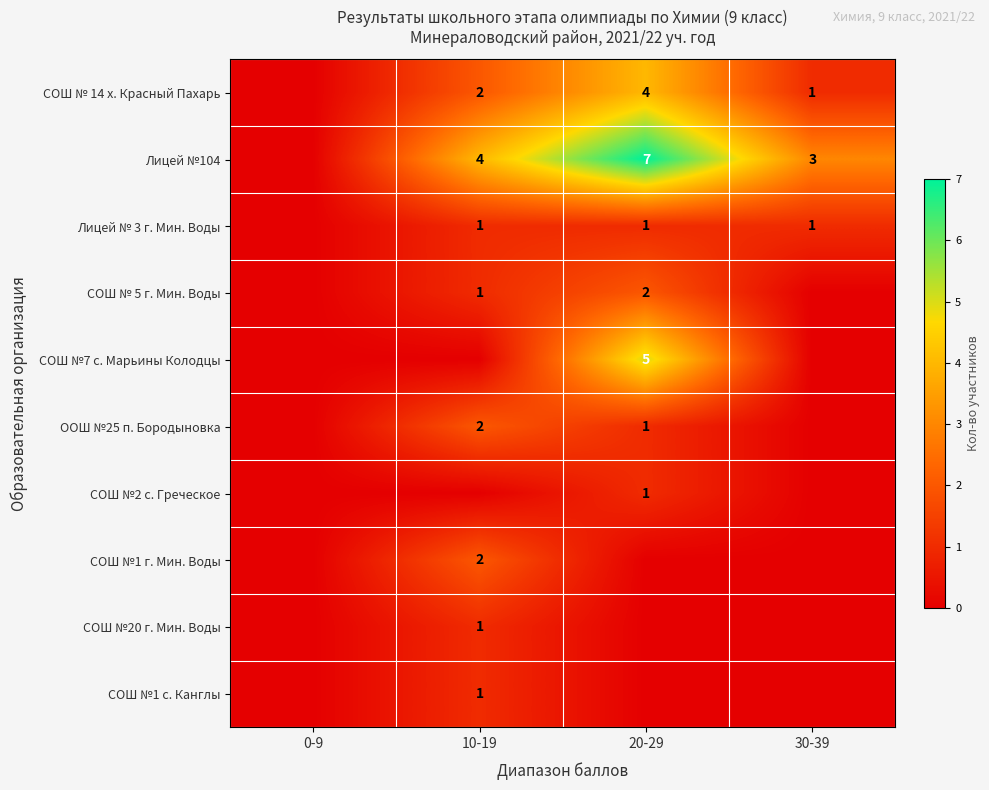

The value of СОШ № 5 г. Мин. Воды at 10-19 is 1. True or false?

True